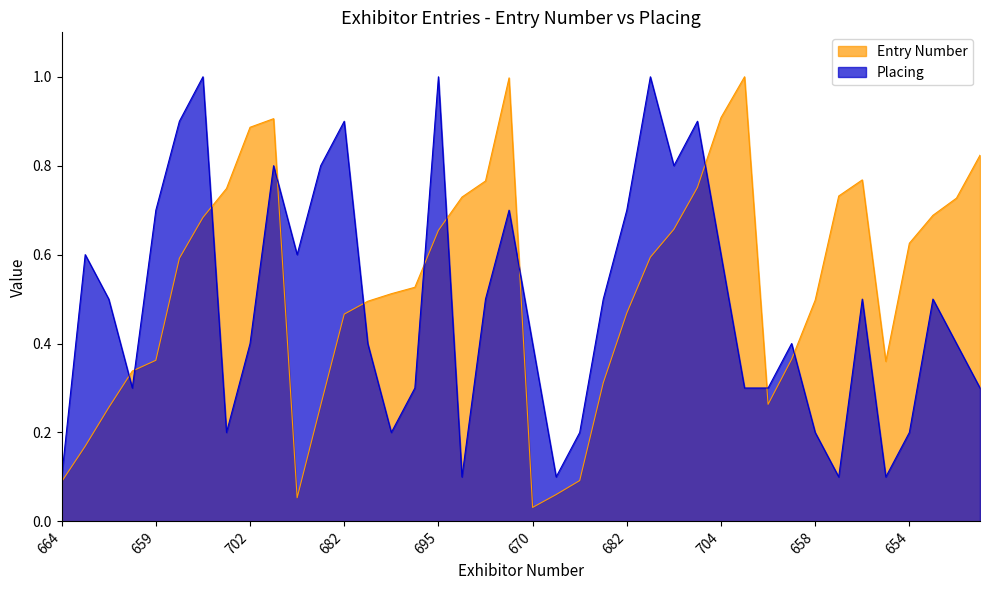

True or false: Placing has a value of 0.3 at 698.

False